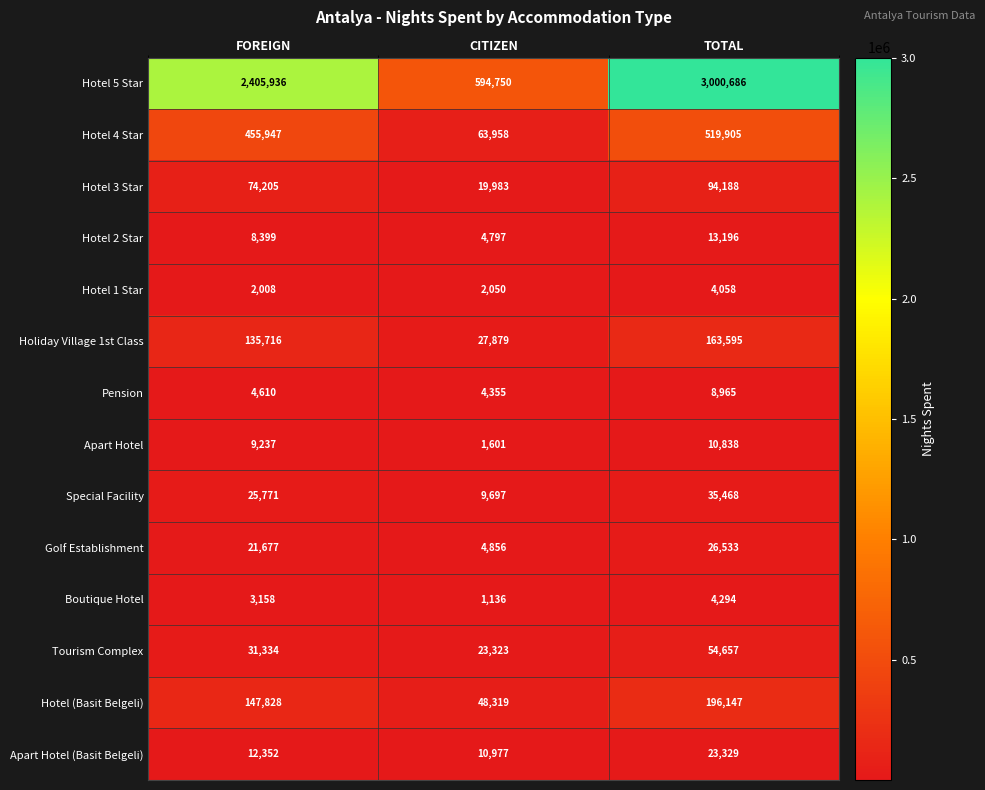

The value of Apart Hotel (Basit Belgeli) at CITIZEN is 10977. True or false?

True